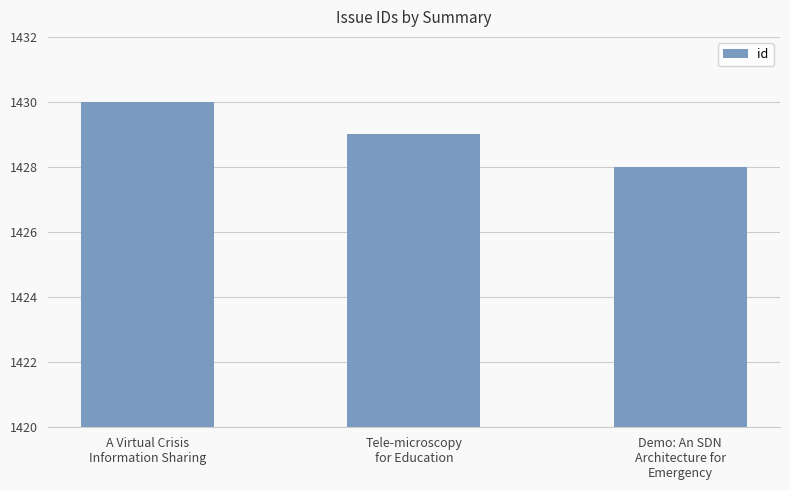

Reading right to left, what are all the values shown in this chart?

1428	1429	1430